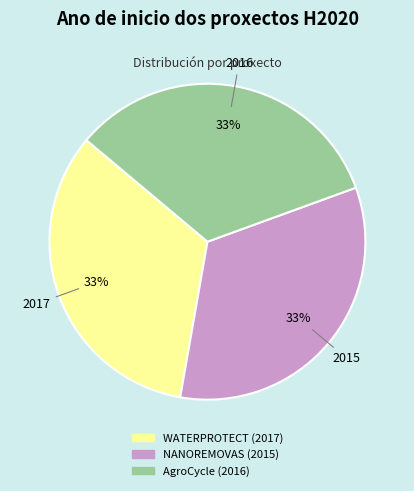

Is it true that WATERPROTECT (2017) is 44% of the pie?

False